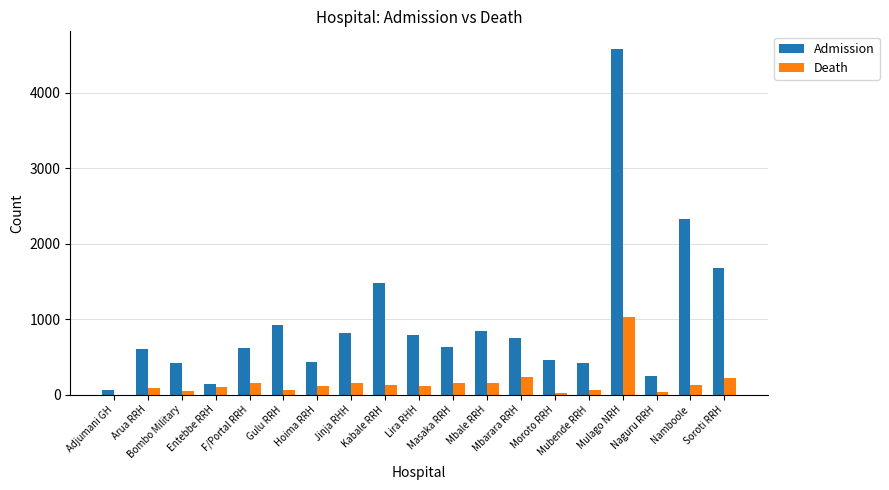

What is the sum of all Admission values?

18228